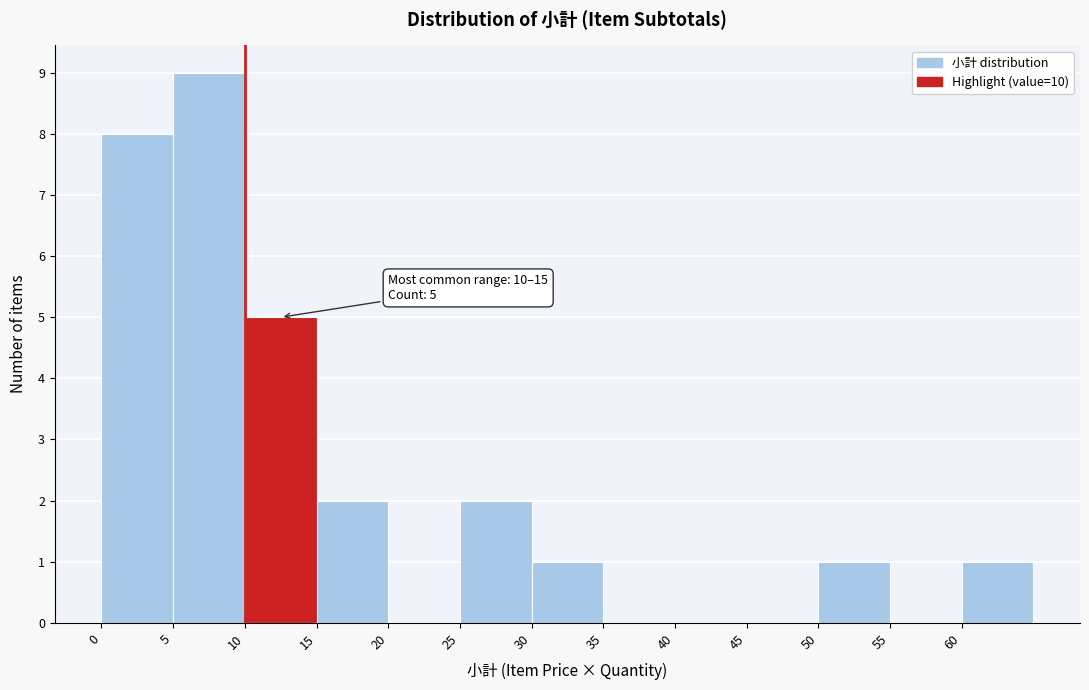

Over which range of the x-axis is the bar tallest?

5 to 10